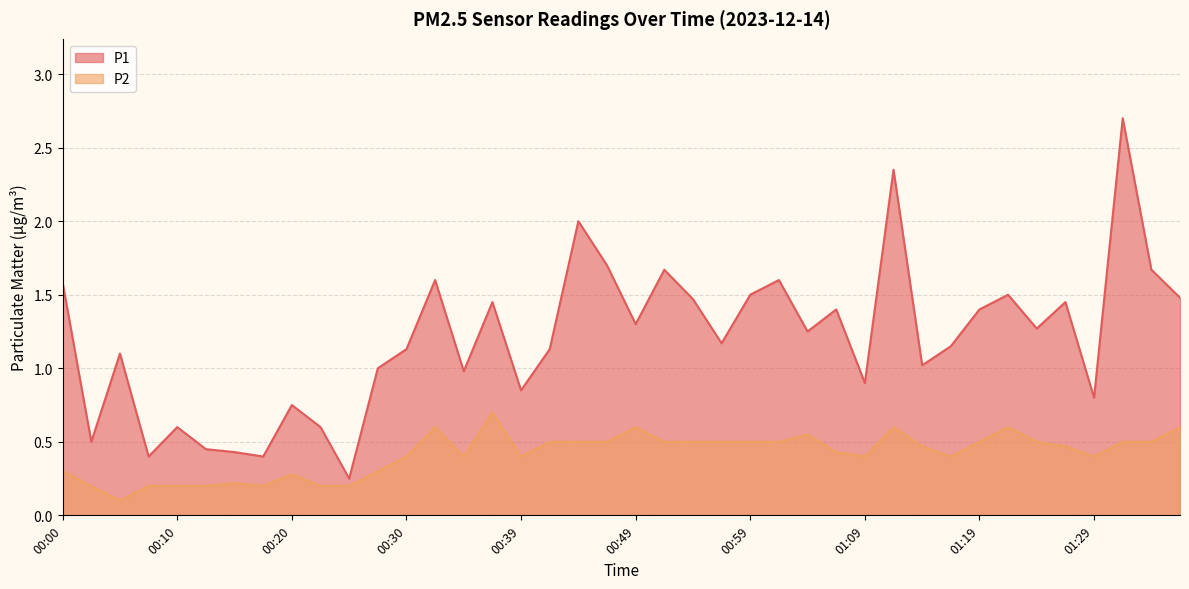

Where is the first local maximum for P2?

00:15